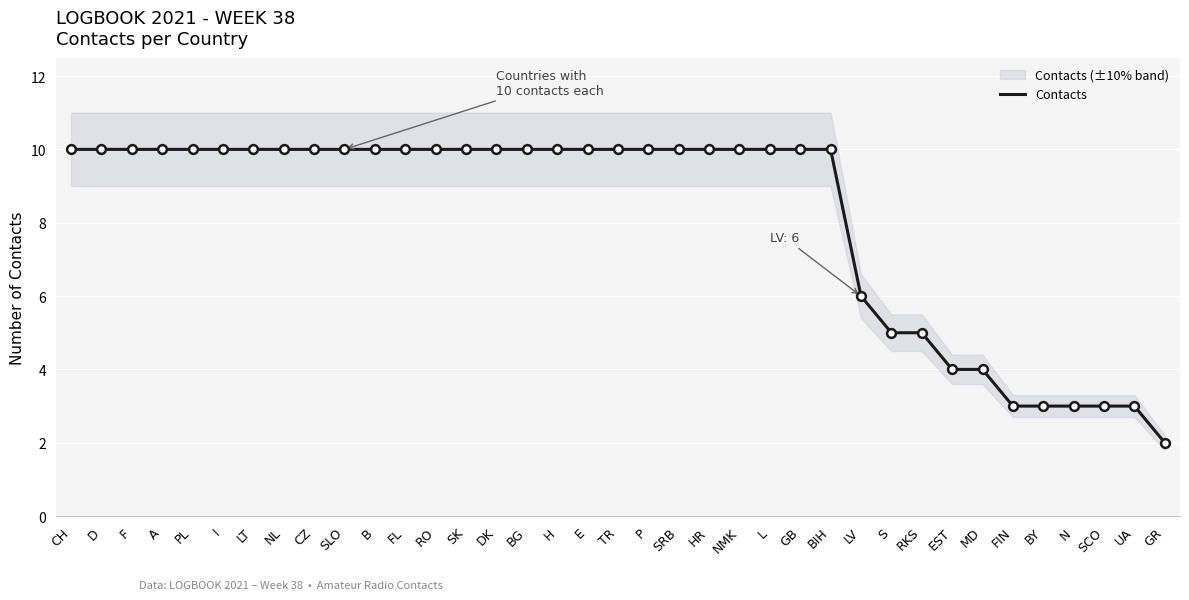

Which has a higher value, SRB or L?

SRB